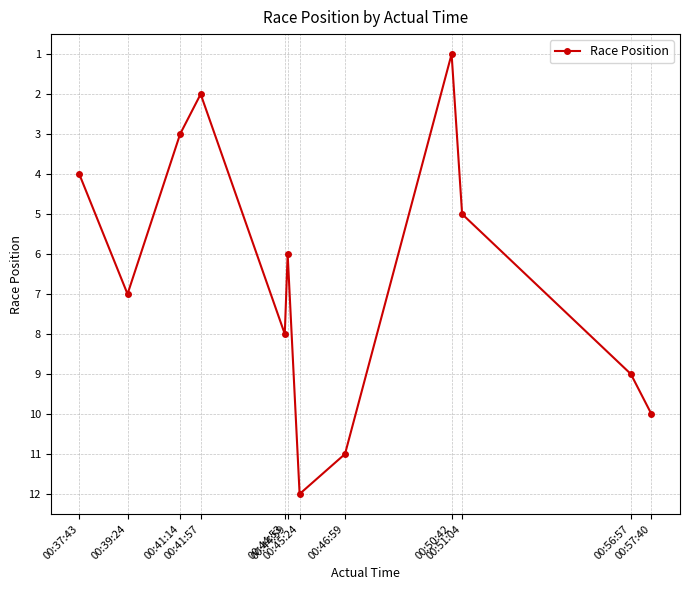

How many series are shown in this chart?

1